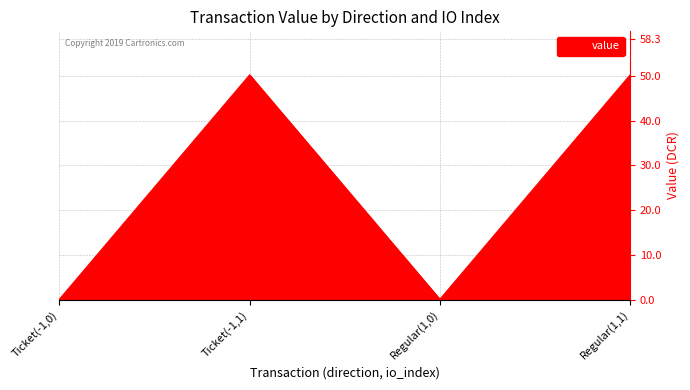

What is the average value?

25.2